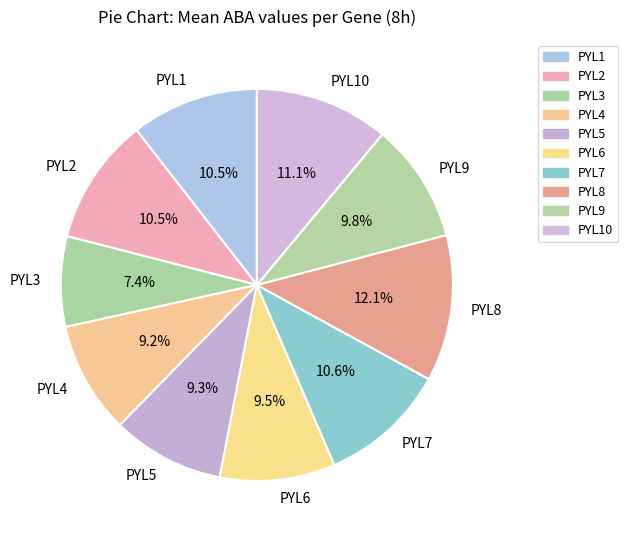

To the nearest percent, what is the average slice percentage?

10%